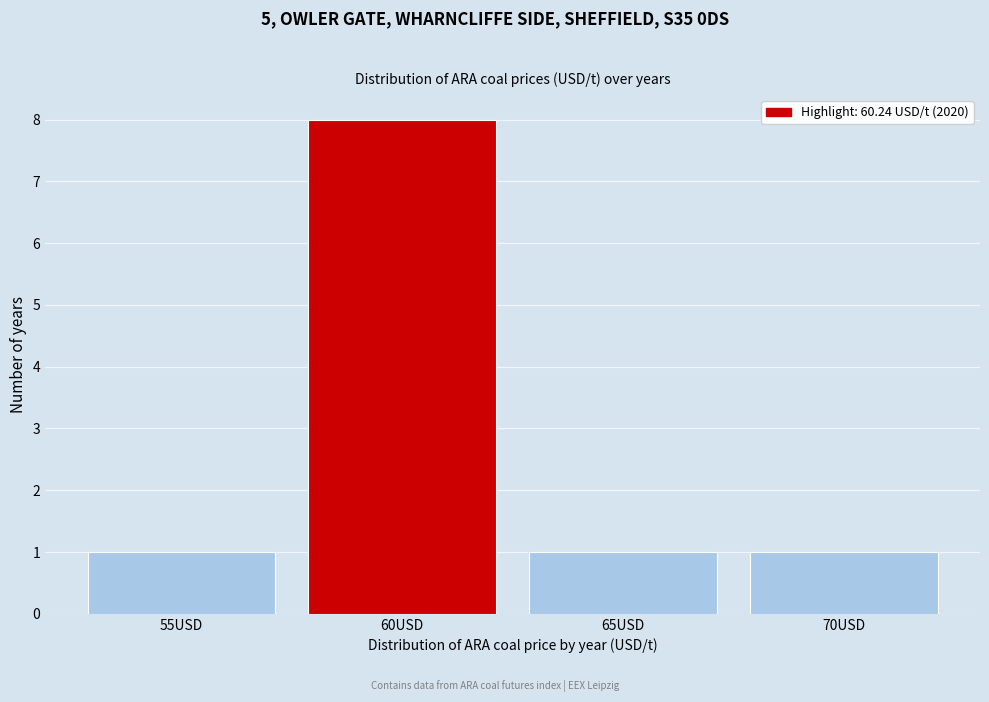

Reading left to right, transcribe all the data shown in this chart.

1	8	1	1